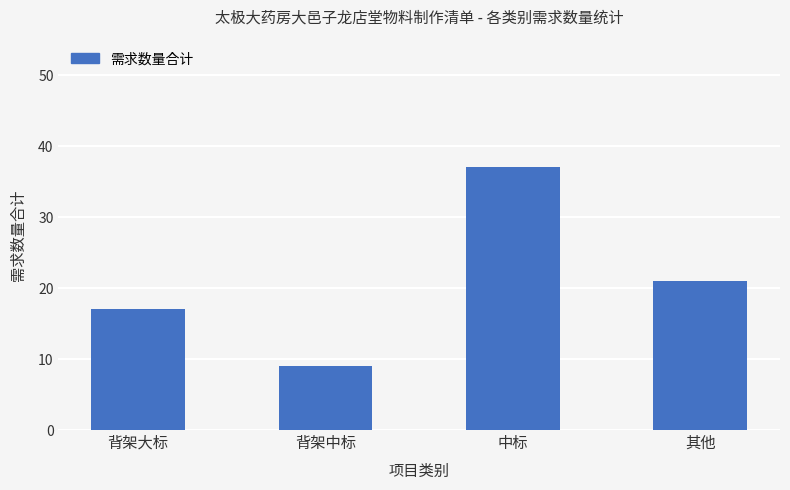

List the labels in order of value, largest first.

中标, 其他, 背架大标, 背架中标